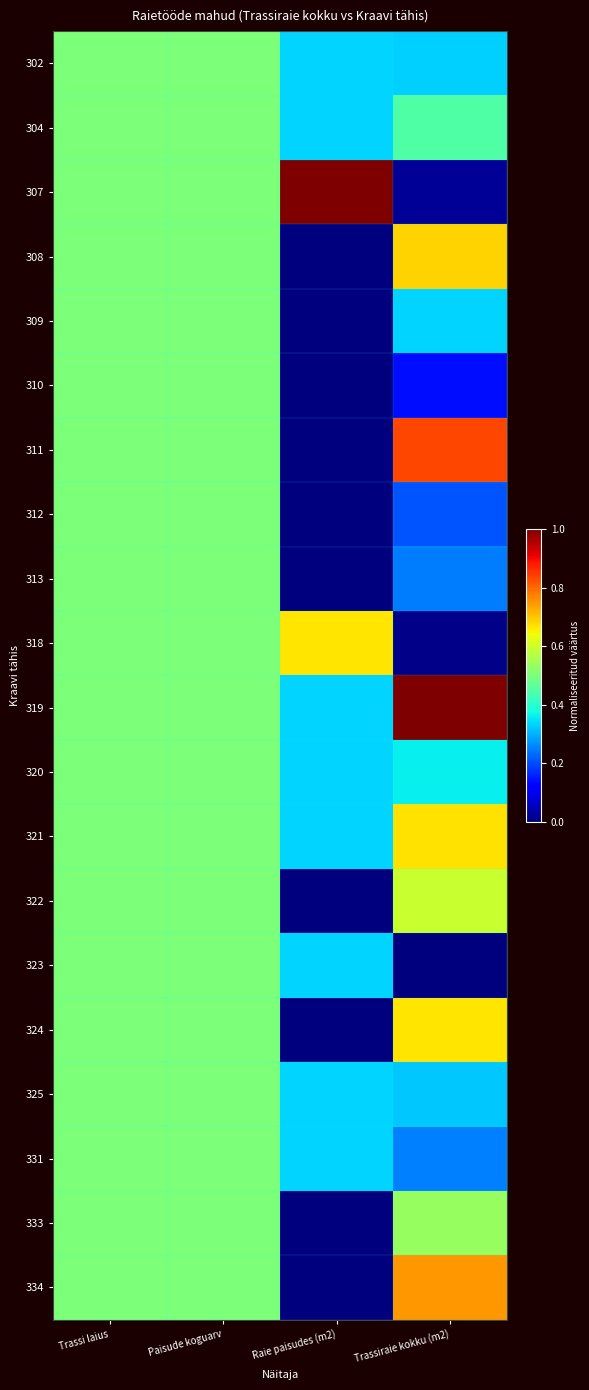

Reading left to right, transcribe all the data shown in this chart.

302: Trassi laius=0.5	Paisude koguarv=0.5	Raie paisudes (m2)=0.3	Trassiraie kokku (m2)=0.3
304: Trassi laius=0.5	Paisude koguarv=0.5	Raie paisudes (m2)=0.3	Trassiraie kokku (m2)=0.4
307: Trassi laius=0.5	Paisude koguarv=0.5	Raie paisudes (m2)=1.0	Trassiraie kokku (m2)=0.0
308: Trassi laius=0.5	Paisude koguarv=0.5	Raie paisudes (m2)=0.0	Trassiraie kokku (m2)=0.7
309: Trassi laius=0.5	Paisude koguarv=0.5	Raie paisudes (m2)=0.0	Trassiraie kokku (m2)=0.3
310: Trassi laius=0.5	Paisude koguarv=0.5	Raie paisudes (m2)=0.0	Trassiraie kokku (m2)=0.1
311: Trassi laius=0.5	Paisude koguarv=0.5	Raie paisudes (m2)=0.0	Trassiraie kokku (m2)=0.8
312: Trassi laius=0.5	Paisude koguarv=0.5	Raie paisudes (m2)=0.0	Trassiraie kokku (m2)=0.2
313: Trassi laius=0.5	Paisude koguarv=0.5	Raie paisudes (m2)=0.0	Trassiraie kokku (m2)=0.2
318: Trassi laius=0.5	Paisude koguarv=0.5	Raie paisudes (m2)=0.7	Trassiraie kokku (m2)=0.0
319: Trassi laius=0.5	Paisude koguarv=0.5	Raie paisudes (m2)=0.3	Trassiraie kokku (m2)=1.0
320: Trassi laius=0.5	Paisude koguarv=0.5	Raie paisudes (m2)=0.3	Trassiraie kokku (m2)=0.4
321: Trassi laius=0.5	Paisude koguarv=0.5	Raie paisudes (m2)=0.3	Trassiraie kokku (m2)=0.7
322: Trassi laius=0.5	Paisude koguarv=0.5	Raie paisudes (m2)=0.0	Trassiraie kokku (m2)=0.6
323: Trassi laius=0.5	Paisude koguarv=0.5	Raie paisudes (m2)=0.3	Trassiraie kokku (m2)=0.0
324: Trassi laius=0.5	Paisude koguarv=0.5	Raie paisudes (m2)=0.0	Trassiraie kokku (m2)=0.7
325: Trassi laius=0.5	Paisude koguarv=0.5	Raie paisudes (m2)=0.3	Trassiraie kokku (m2)=0.3
331: Trassi laius=0.5	Paisude koguarv=0.5	Raie paisudes (m2)=0.3	Trassiraie kokku (m2)=0.3
333: Trassi laius=0.5	Paisude koguarv=0.5	Raie paisudes (m2)=0.0	Trassiraie kokku (m2)=0.5
334: Trassi laius=0.5	Paisude koguarv=0.5	Raie paisudes (m2)=0.0	Trassiraie kokku (m2)=0.7